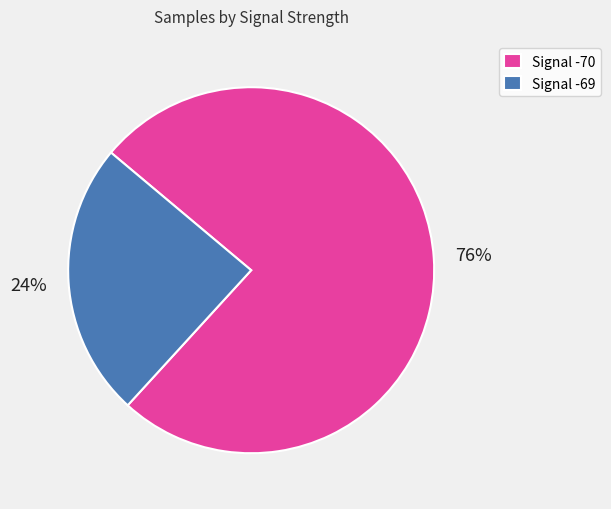

To the nearest percent, what percentage of the pie is Signal -70?

76%